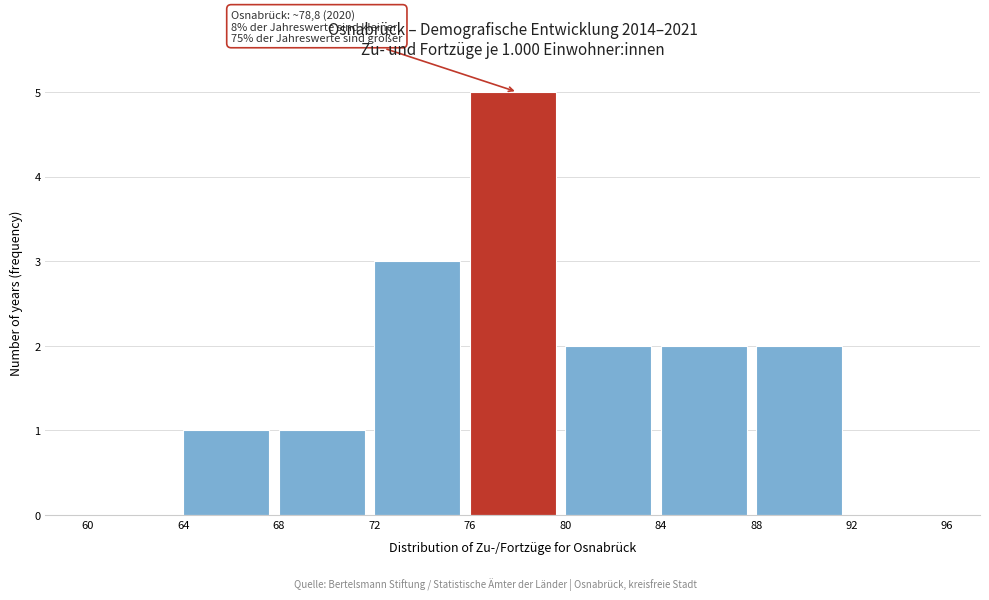

Which range on the x-axis has the tallest bar?

76 to 80